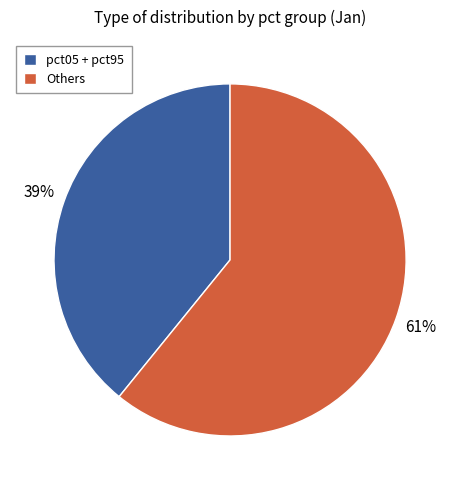

To the nearest percent, what is the difference between the largest and smallest slice percentages?

22%